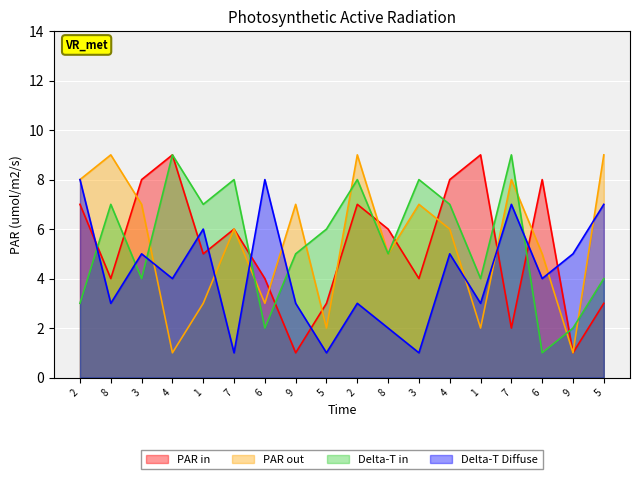

What is the approximate value of PAR in at 8?

6